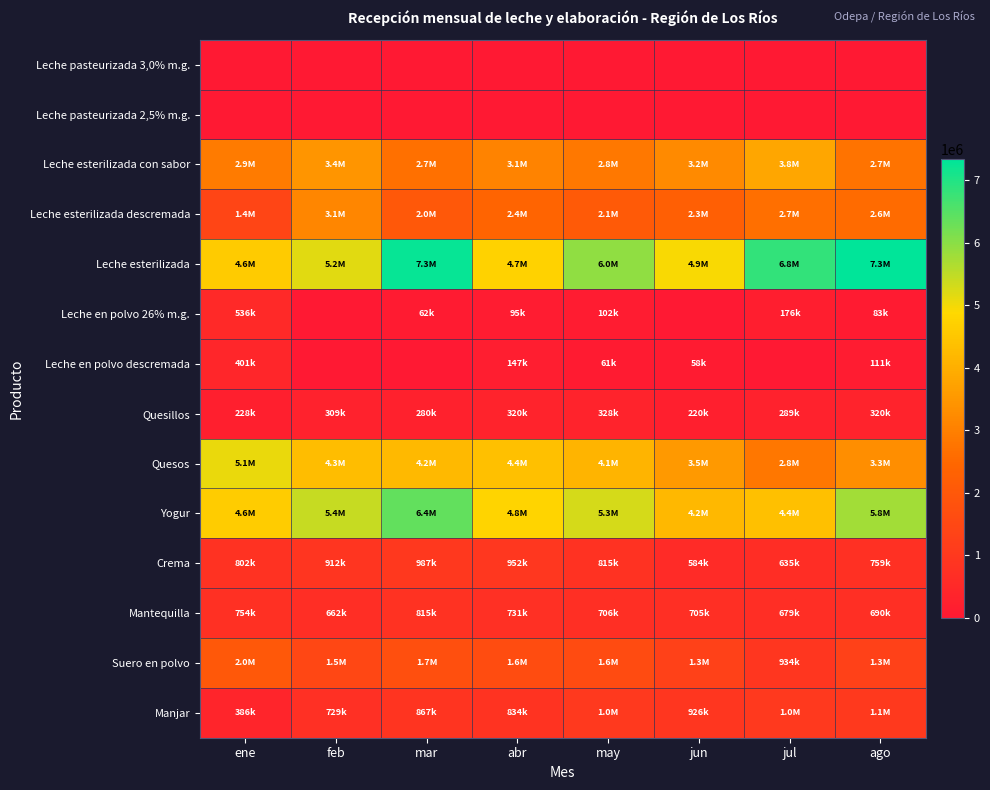

Which series has the largest range (max minus min)?

Leche esterilizada